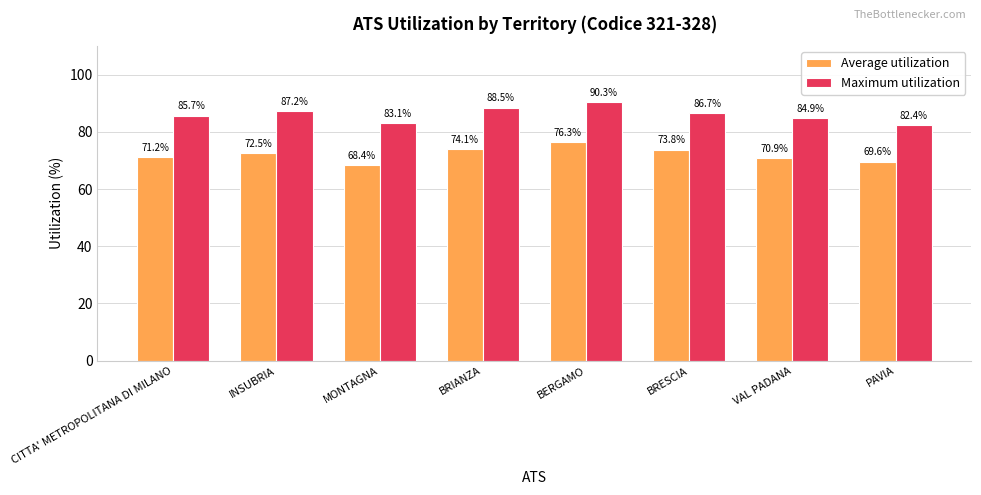

Reading right to left, list all the values displayed in this chart.

Average utilization: 69.6	70.9	73.8	76.3	74.1	68.4	72.5	71.2
Maximum utilization: 82.4	84.9	86.7	90.3	88.5	83.1	87.2	85.7